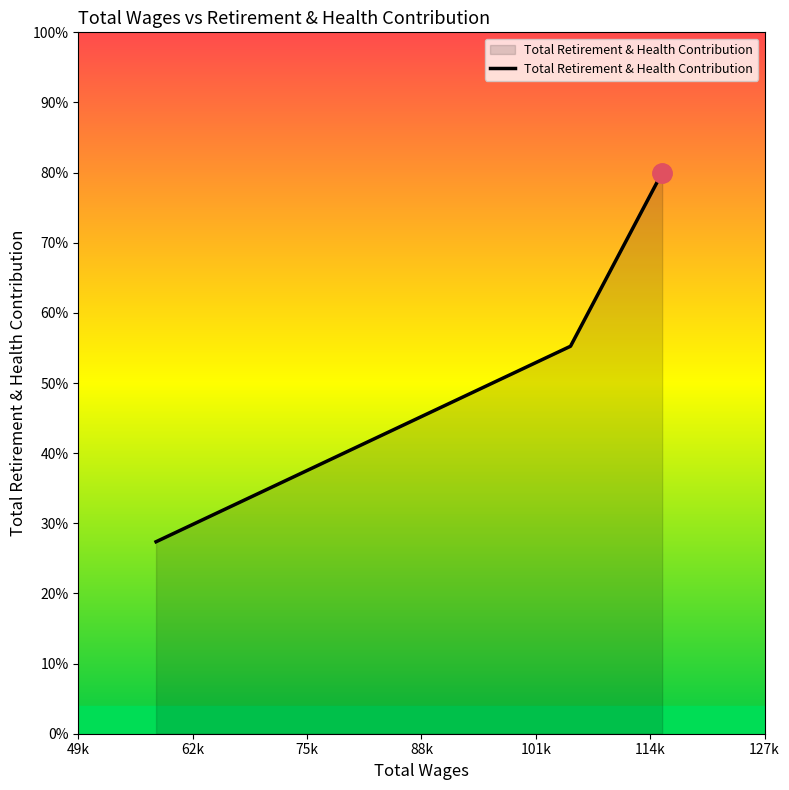

Does the chart display data point markers on the line(s)?

No